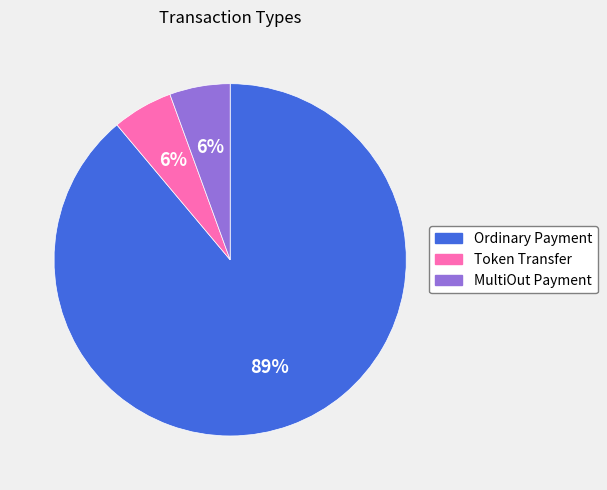

What is the largest slice in the pie chart?

Ordinary Payment